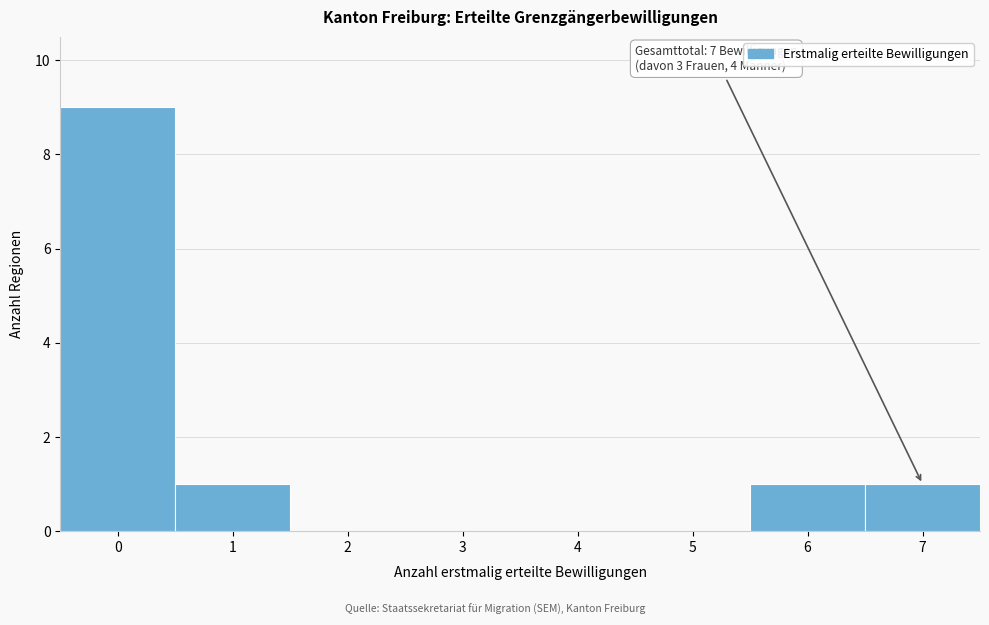

Which range on the x-axis has the tallest bar?

-0.5 to 0.5